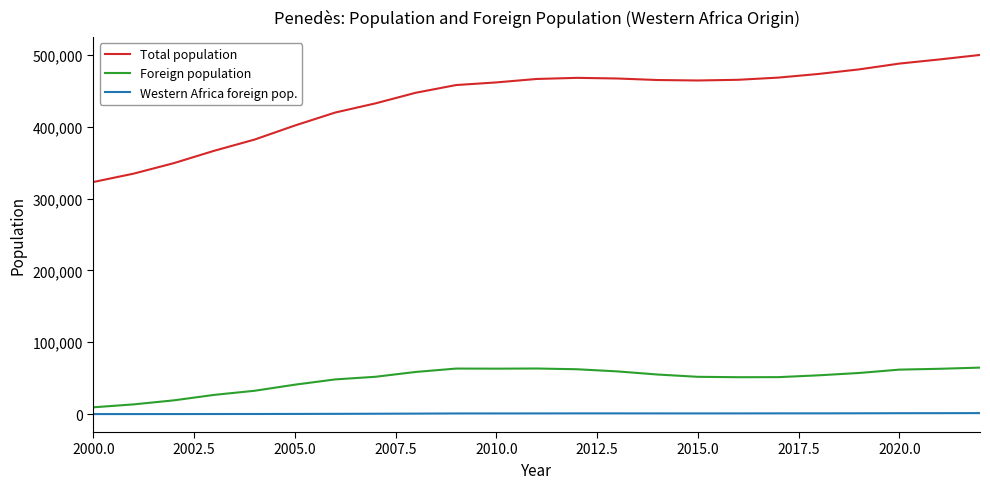

List the series in order of their peak value, lowest first.

Western Africa foreign pop., Foreign population, Total population